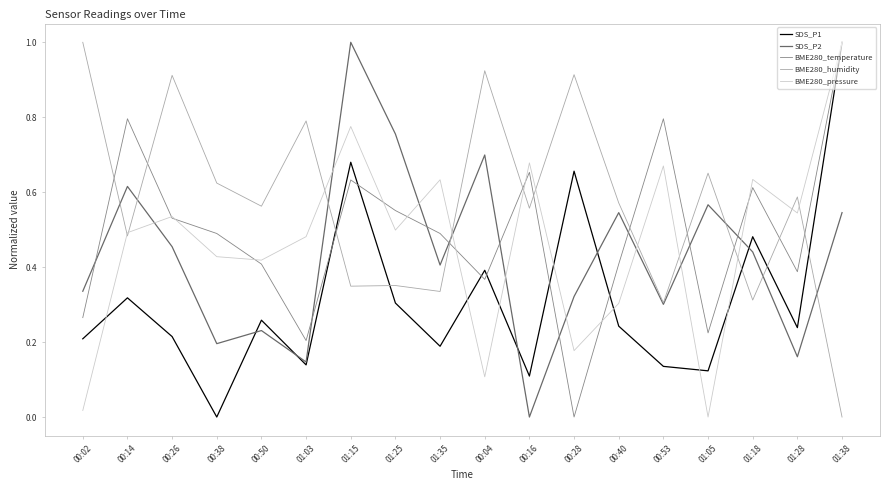

How many lines are shown in the chart?

5